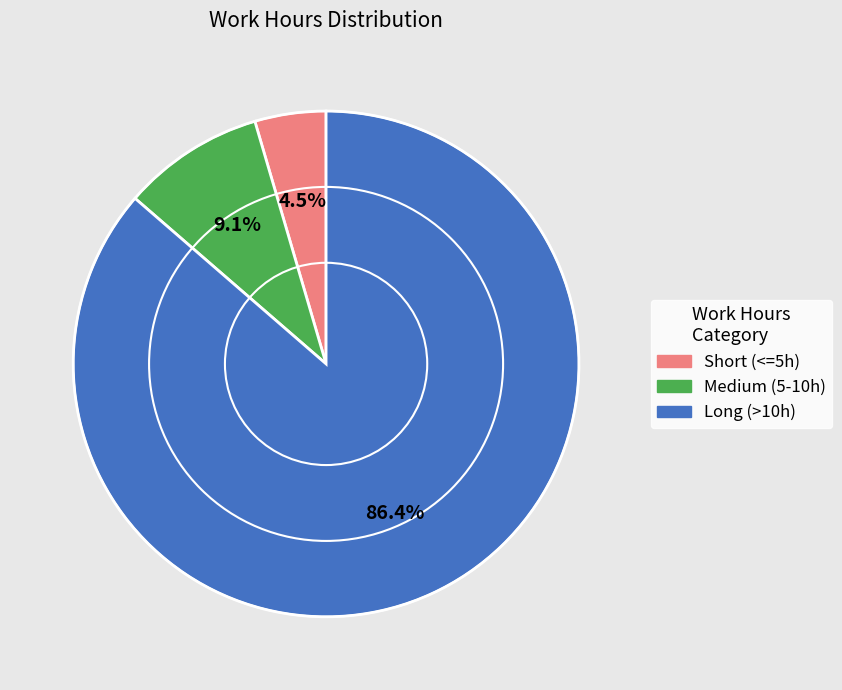

Does any single category account for the majority?

Yes